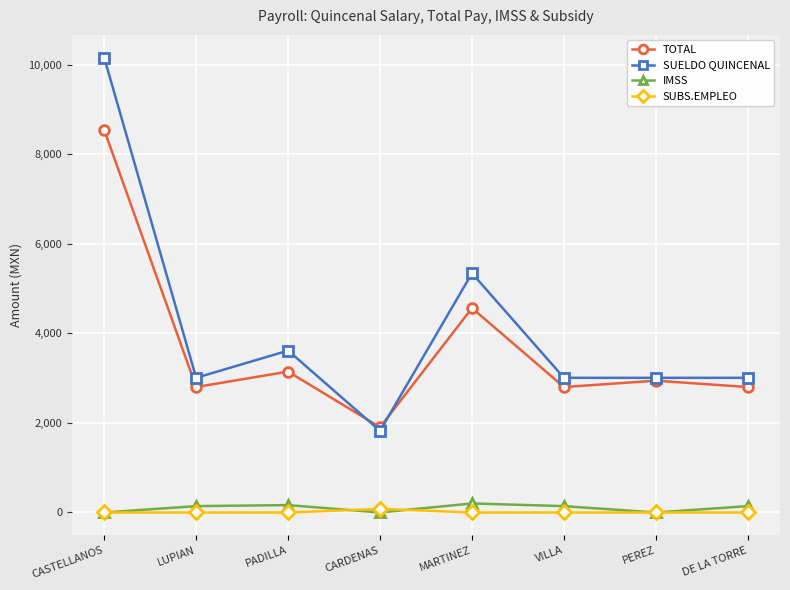

Is the value of TOTAL at CARDENAS greater than the value of IMSS at LUPIAN?

Yes